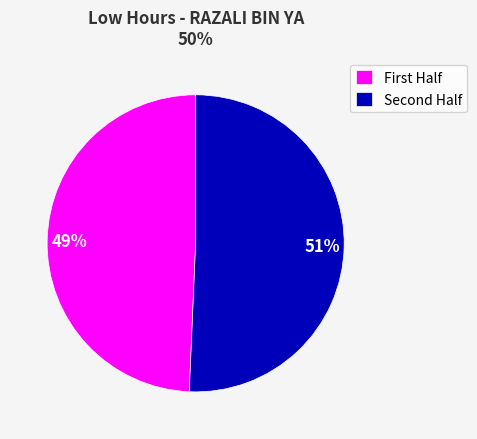

To the nearest percent, what is the average slice percentage?

50%